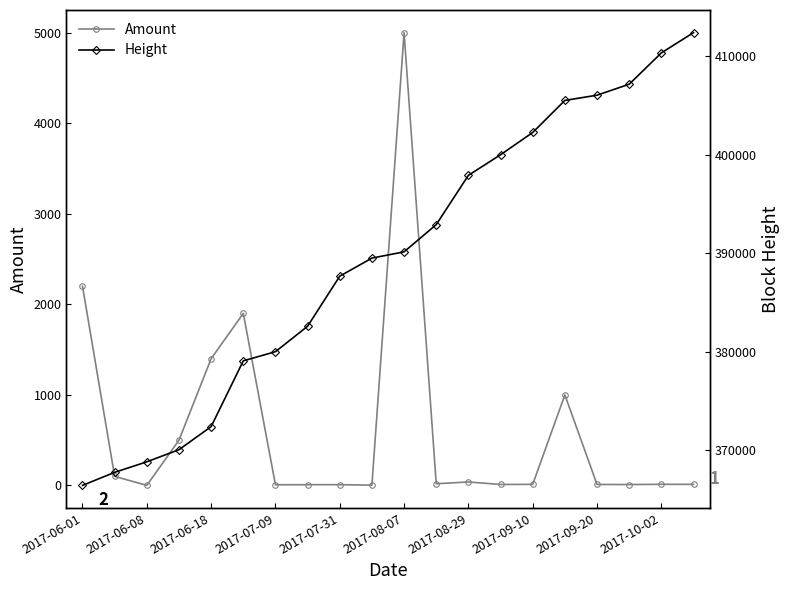

What is the highest value of the Amount series?

5000.0